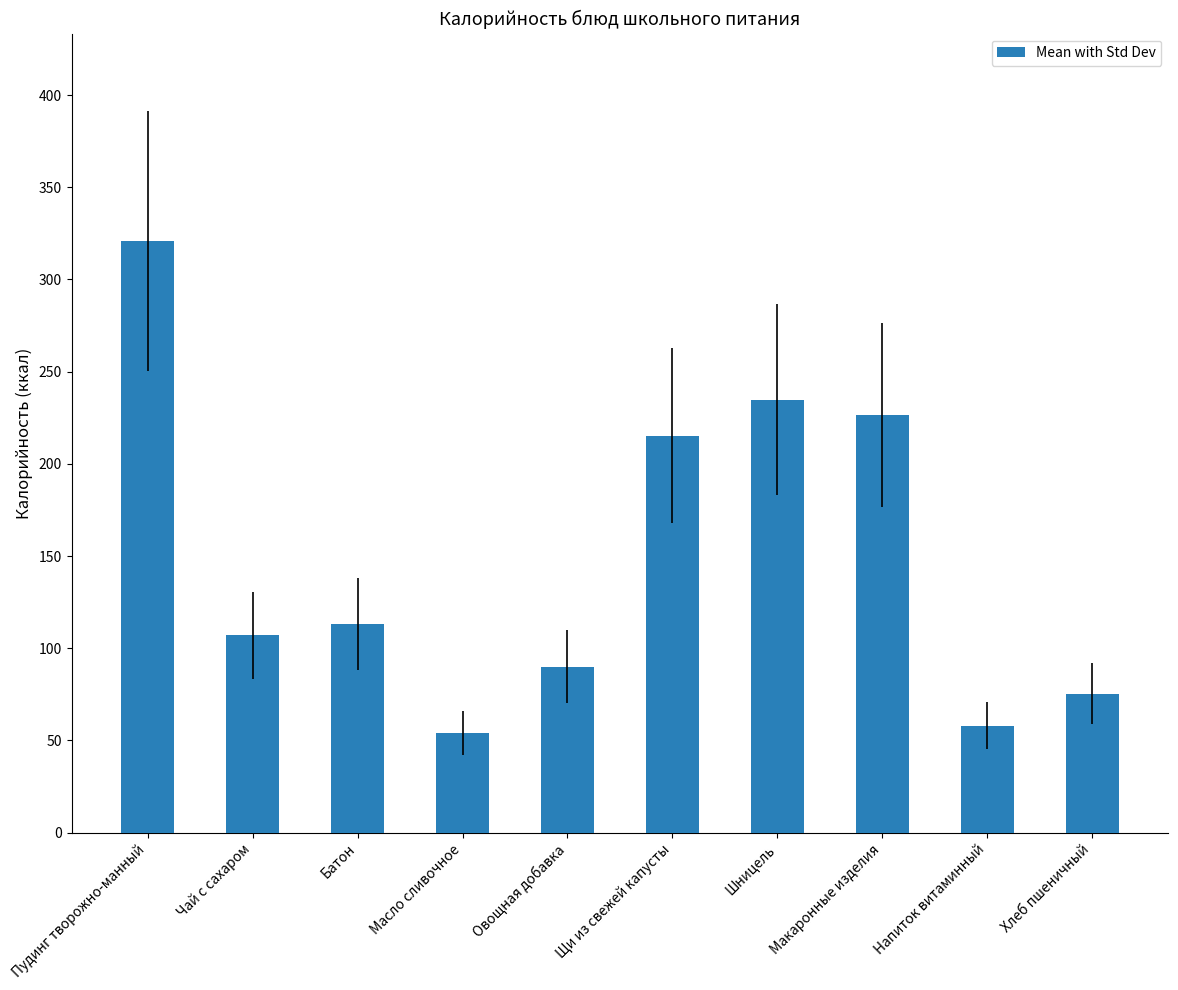

List the labels in order of value, smallest first.

Масло сливочное, Напиток витаминный, Хлеб пшеничный, Овощная добавка, Чай с сахаром, Батон, Щи из свежей капусты, Макаронные изделия, Шницель, Пудинг творожно-манный